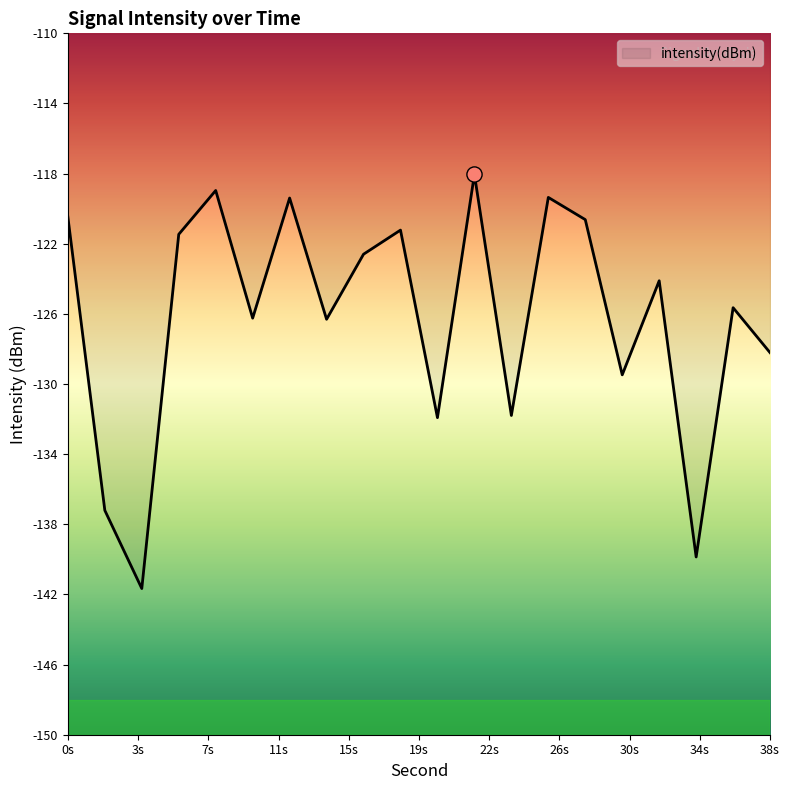

What is the greatest value displayed?

-118.0